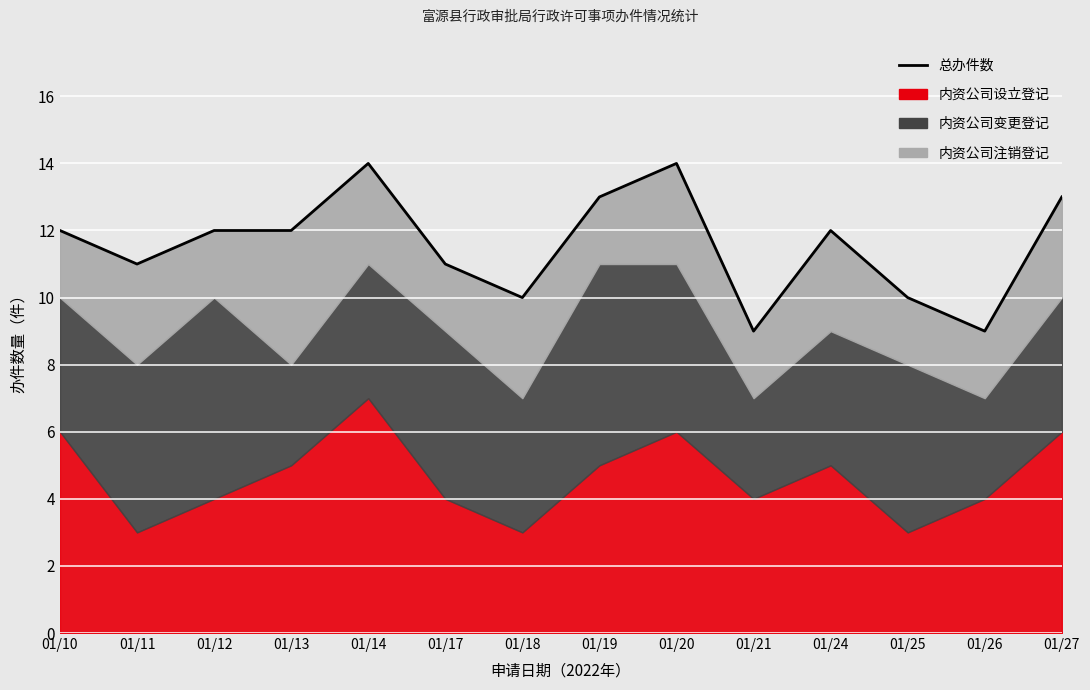

What is the average value?

12